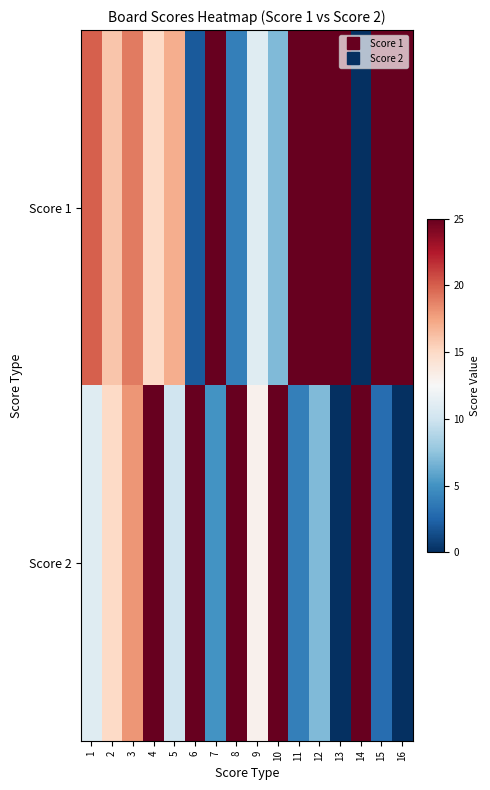

Reading left to right, extract all data points from this chart.

Score 1: 1=20	2=16	3=19	4=15	5=17	6=2	7=25	8=4	9=11	10=7	11=25	12=25	13=25	14=0	15=25	16=25
Score 2: 1=11	2=15	3=18	4=25	5=10	6=25	7=5	8=25	9=13	10=25	11=4	12=7	13=0	14=25	15=3	16=0